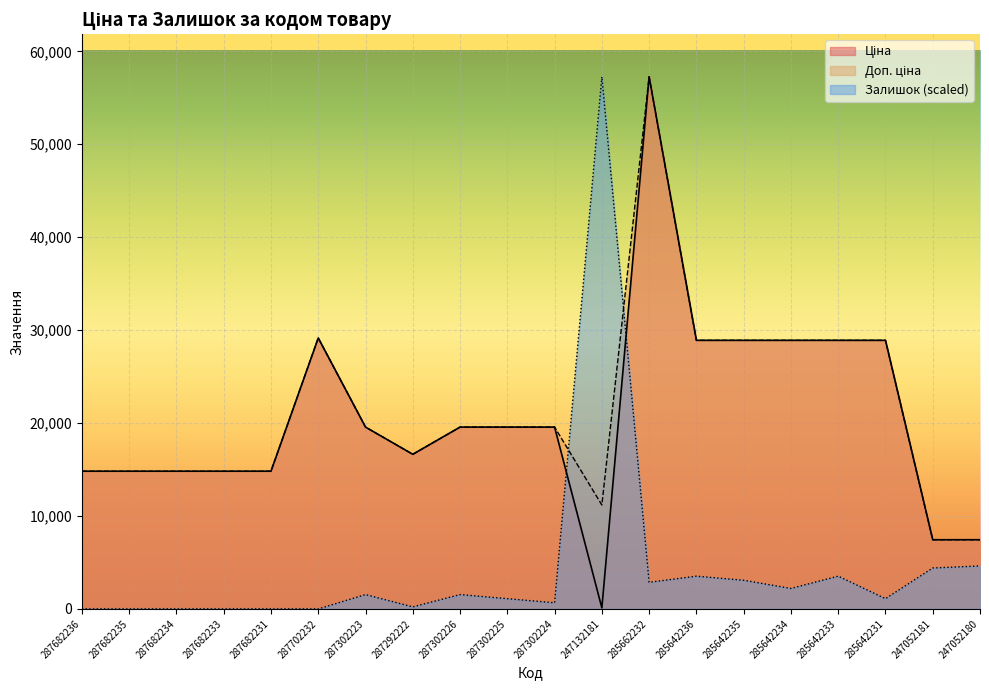

At which label does Залишок reach its peak?

247132181